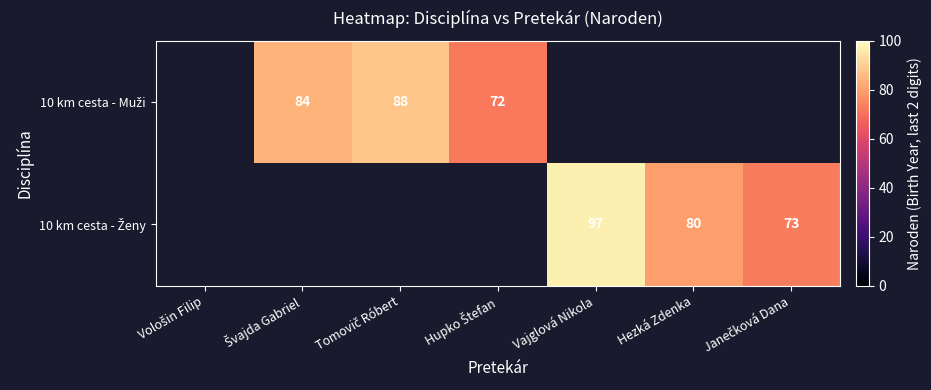

What is the maximum value shown in the chart?

97.0